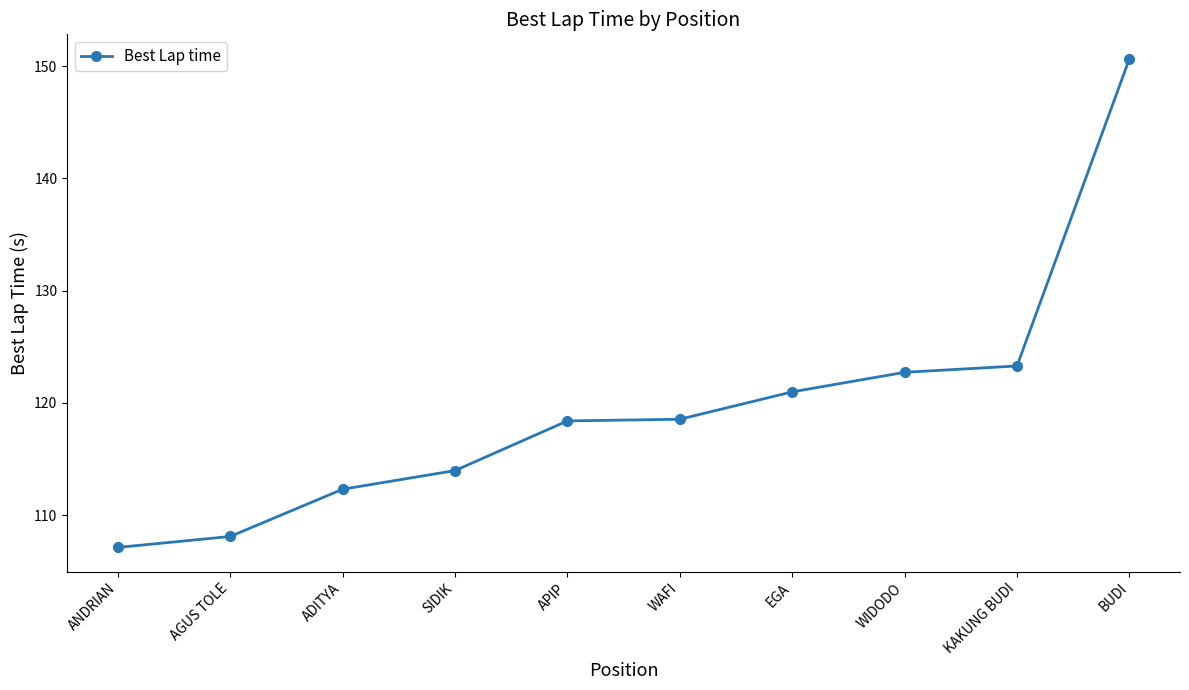

What is the smallest value displayed?

107.1